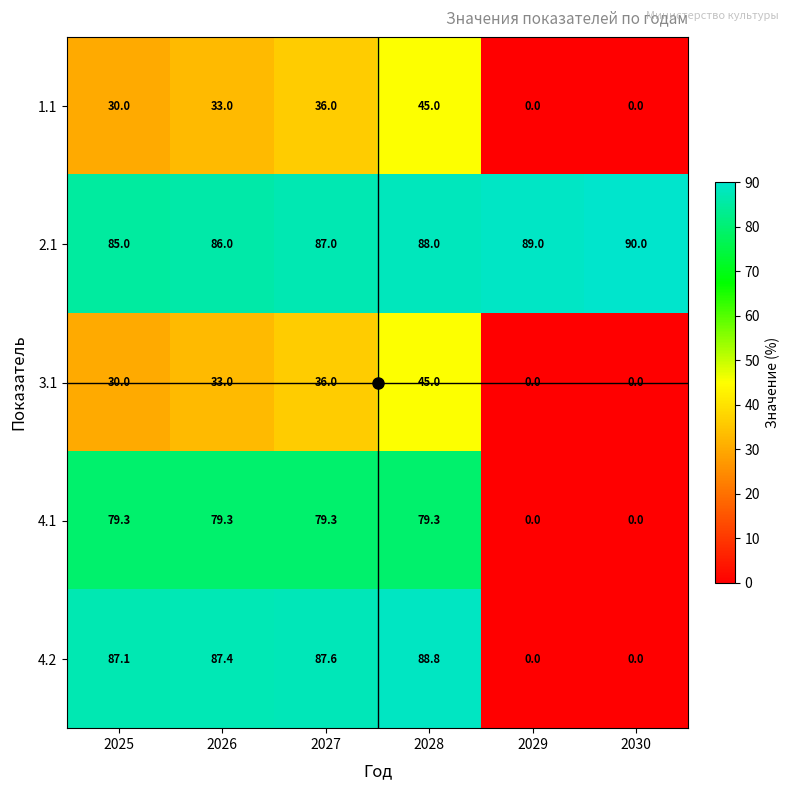

Read the 1.1 value at 2027.

36.0